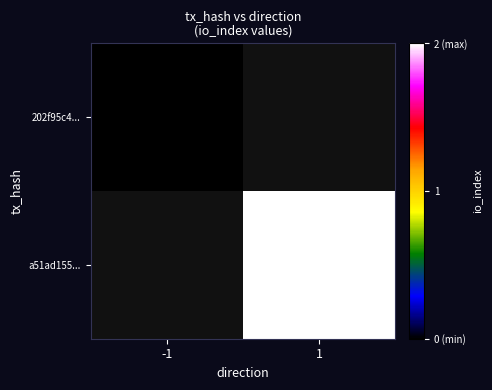

Count the number of data series in this chart.

2